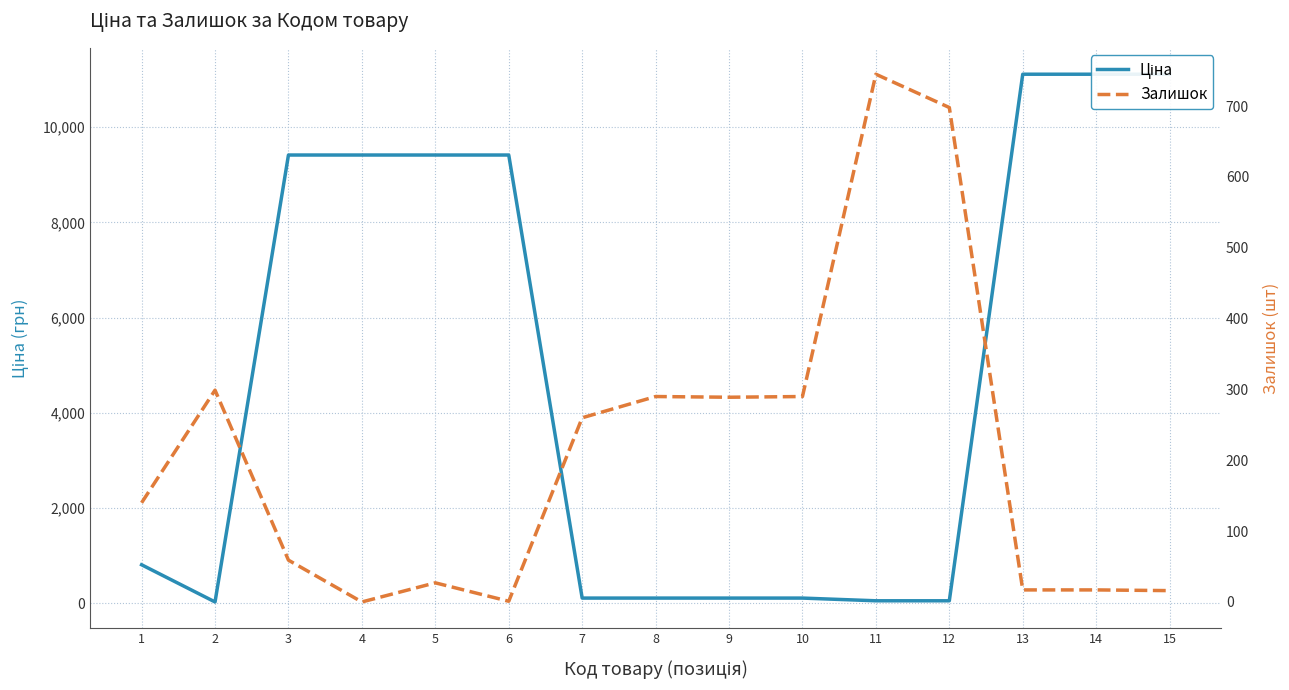

Which category has the lowest value in the Ціна series?

2